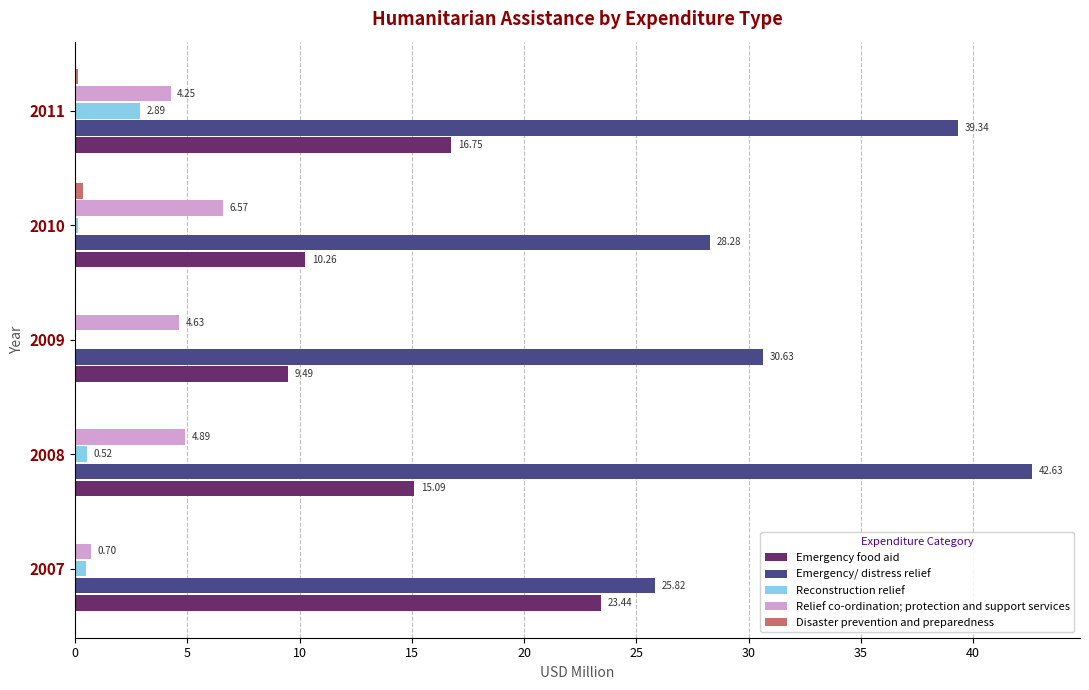

What is the sum of the Emergency food aid values at 2009 and 2011?

26.2